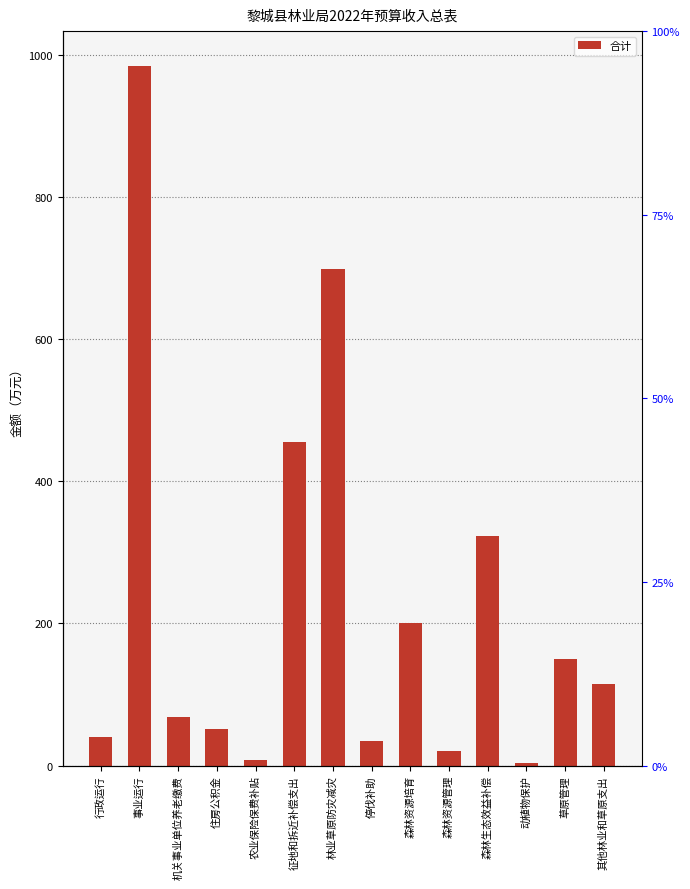

At which label is the value closest to 493?

征地和拆近补偿支出